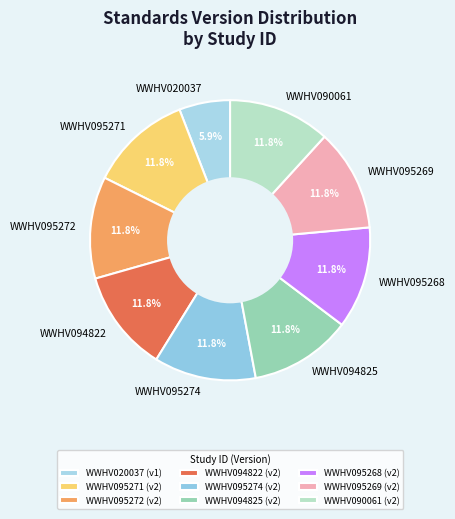

What percentage is NOT represented by WWHV020037?

94.1%